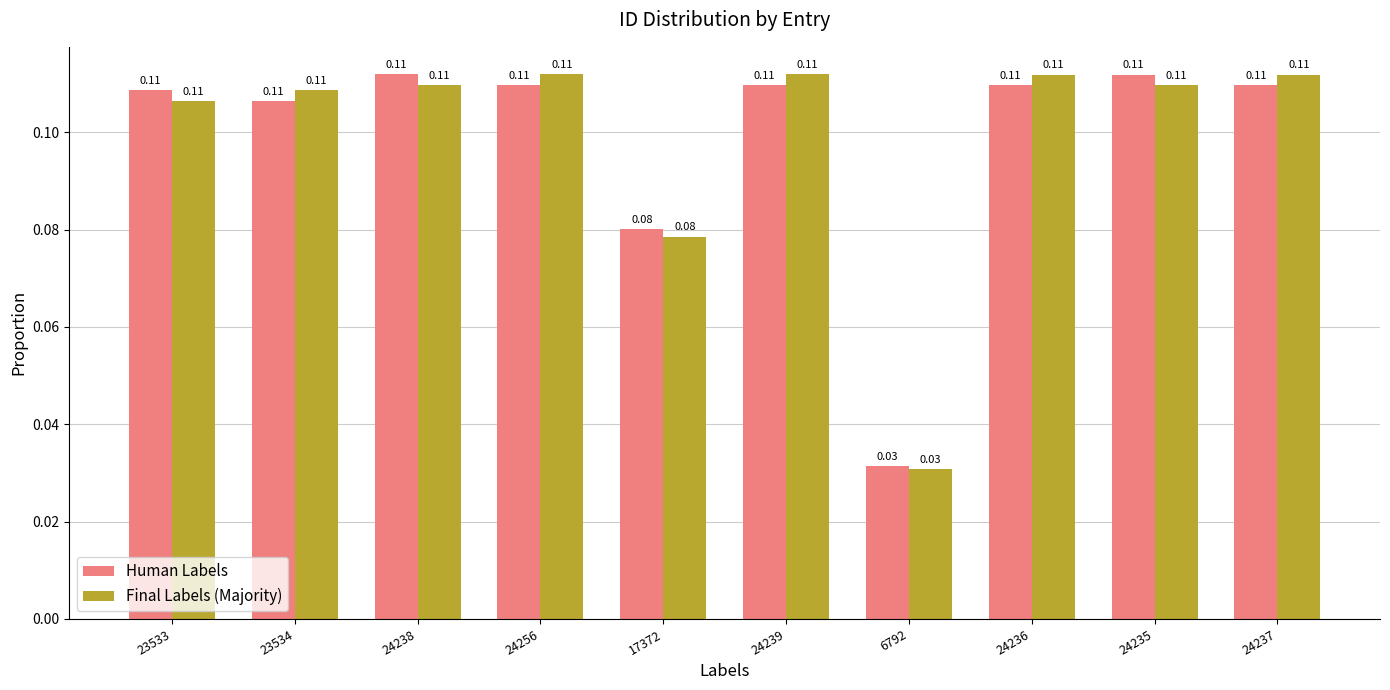

What position from the right is 24256?

7